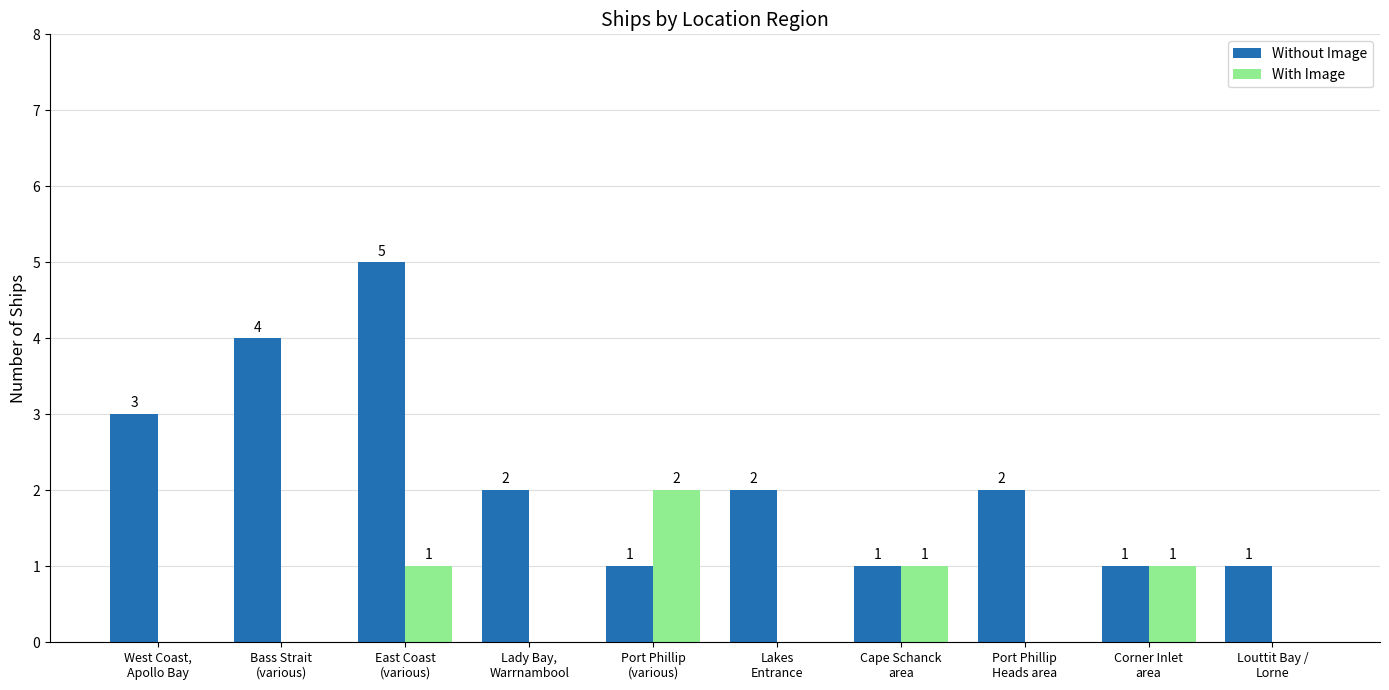

Count the Without Image values in the range 1 to 3.

8